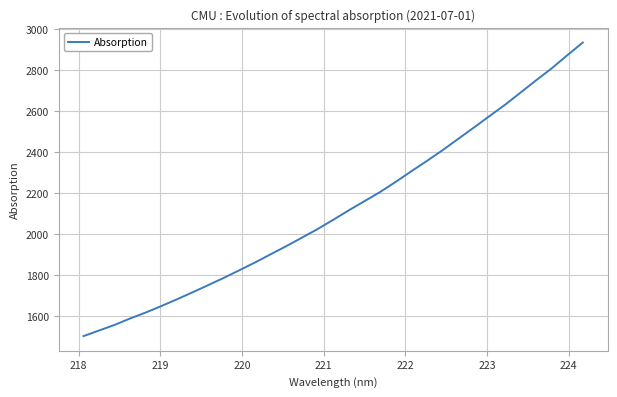

Is this an area chart (filled region under the line)?

No